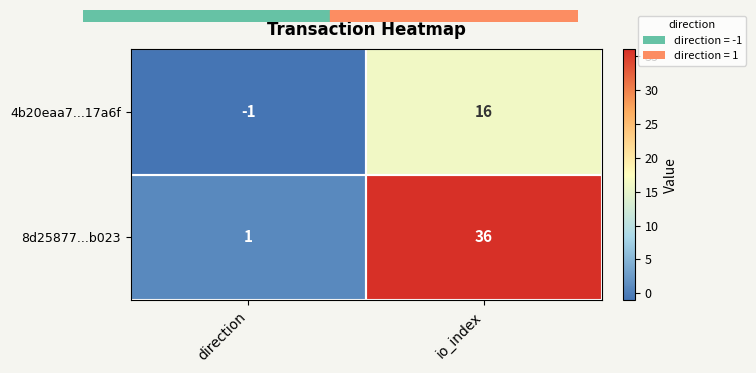

What is the difference between the maximum and minimum values in the 8d25877...b023 series?

35